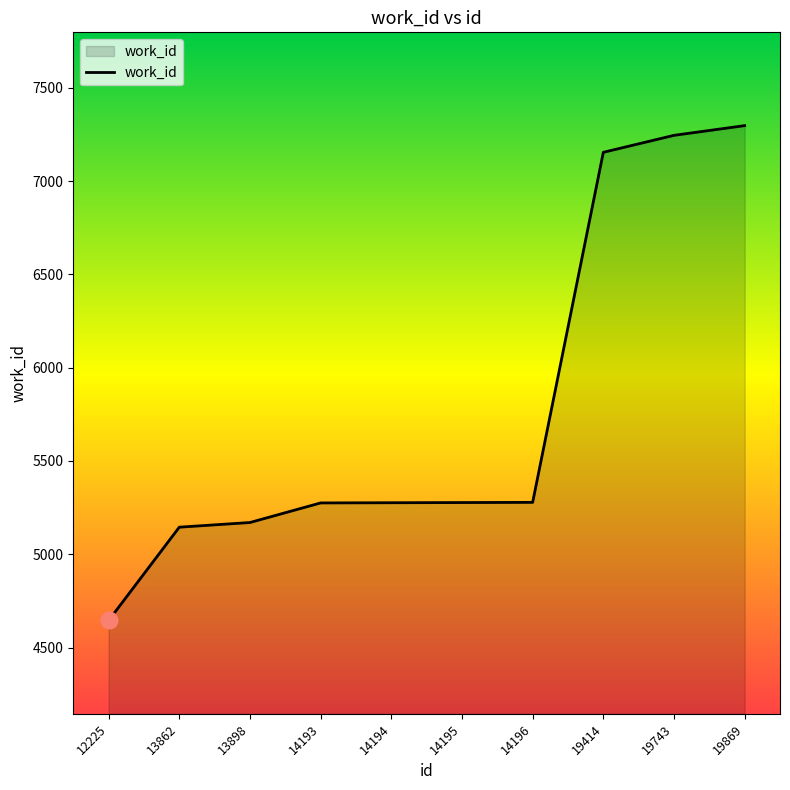

What is the difference between the maximum and minimum values?

2652